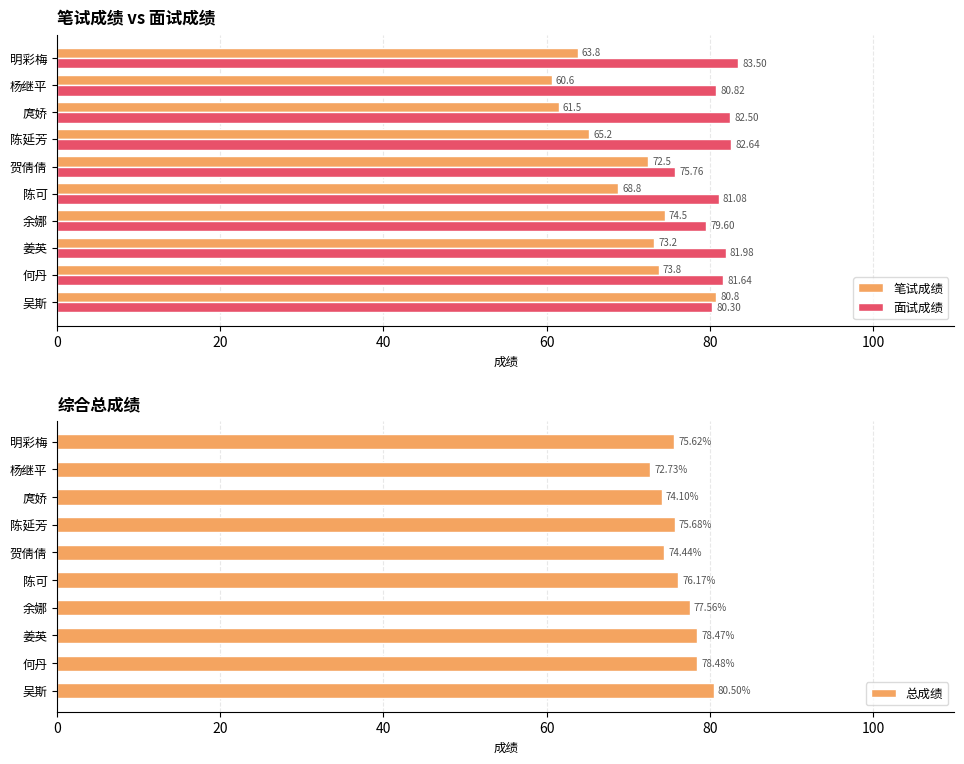

What is the highest value of the 面试成绩 series?

83.5